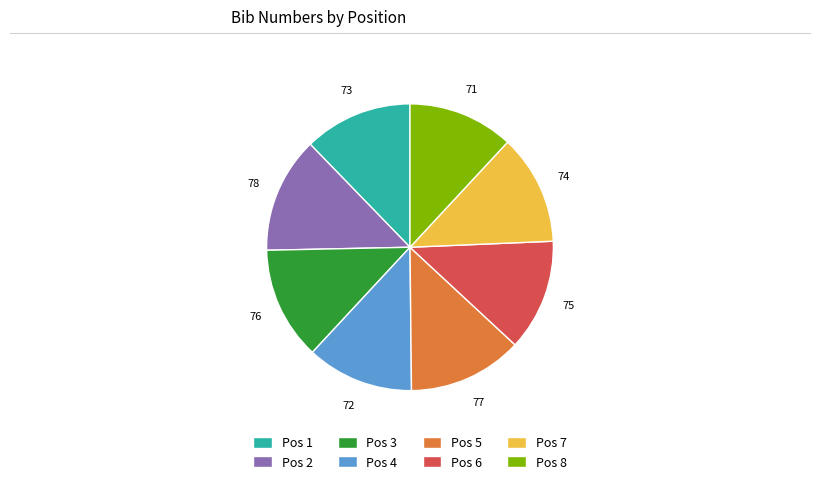

True or false: Pos 1 accounts for 5% of the total.

False